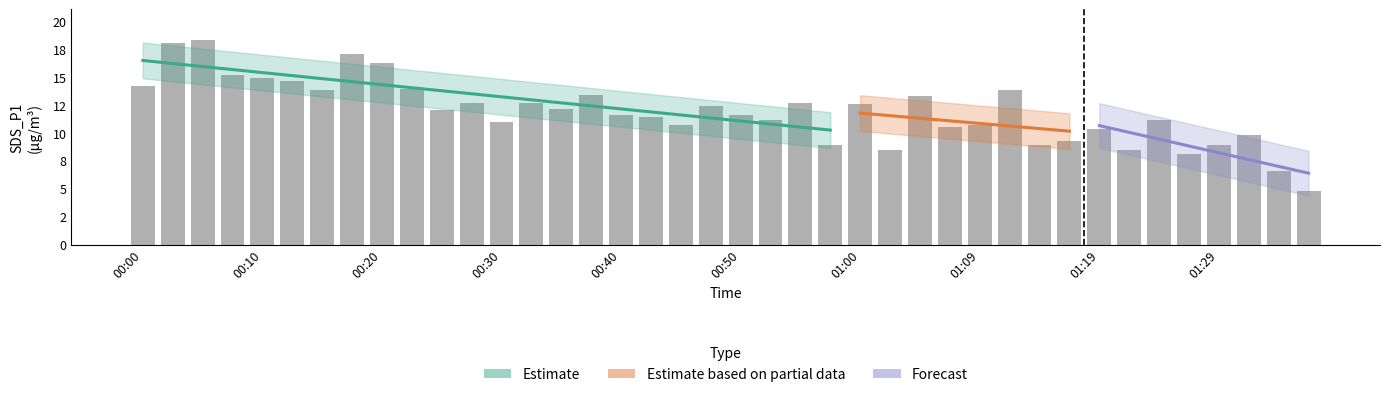

Rank the categories by value from highest to lowest.

00:05, 00:03, 00:18, 00:20, 00:08, 00:10, 00:13, 00:00, 00:23, 00:15, 01:12, 00:37, 01:04, 00:28, 00:33, 00:55, 01:00, 00:47, 00:35, 00:25, 00:40, 00:50, 00:42, 00:52, 01:24, 00:30, 00:45, 01:09, 01:07, 01:19, 01:31, 01:17, 00:57, 01:14, 01:29, 01:02, 01:22, 01:26, 01:34, 01:36